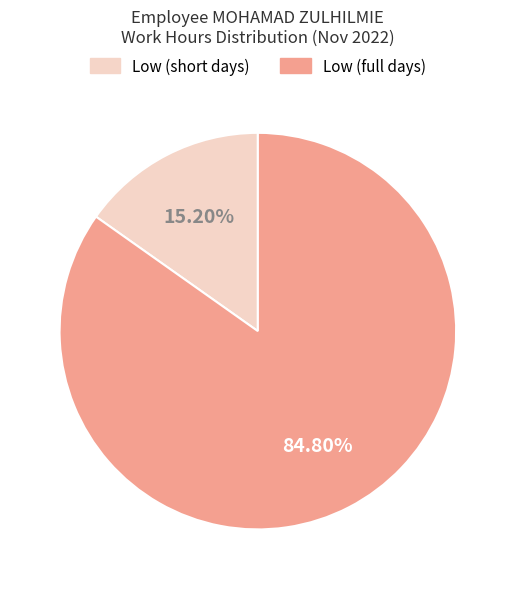

To the nearest percent, what is the average slice percentage?

50%